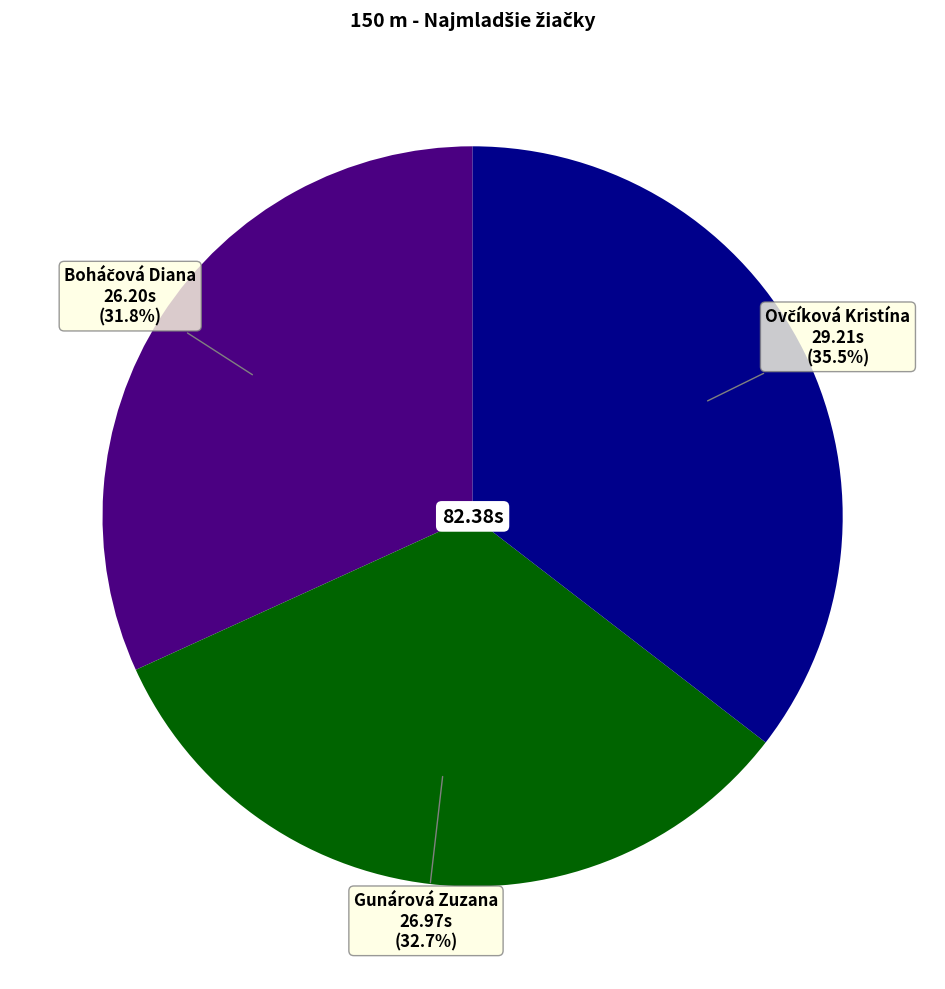

Does any single category account for the majority?

No